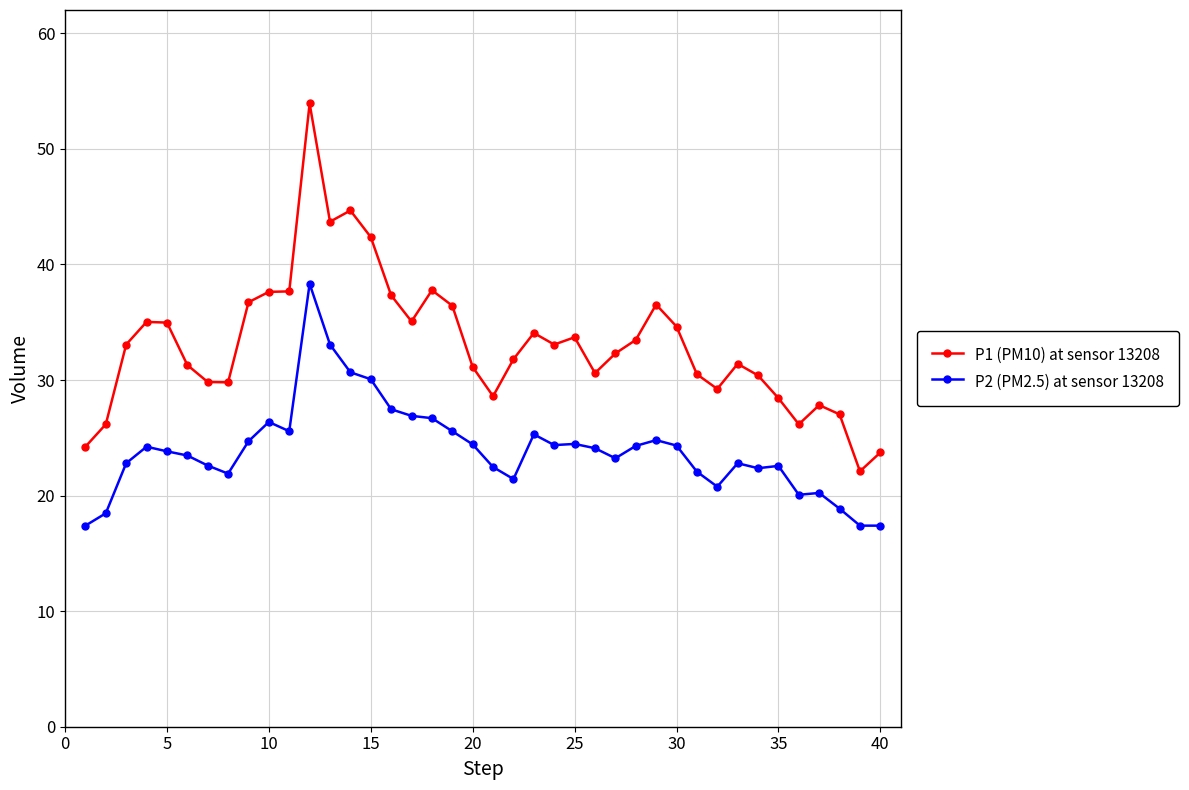

True or false: P2 (PM2.5) at sensor 13208 and P1 (PM10) at sensor 13208 cross at least once.

False